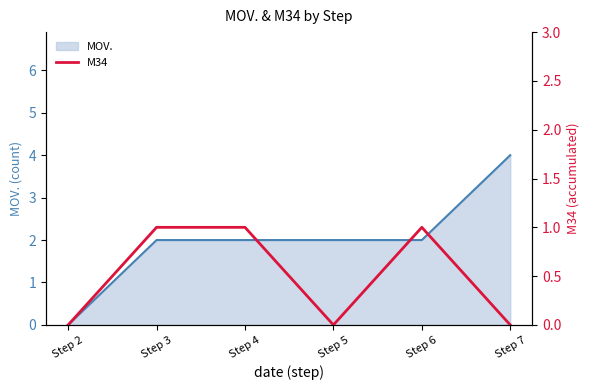

True or false: MOV. has a value of 3 at Step 6.

False